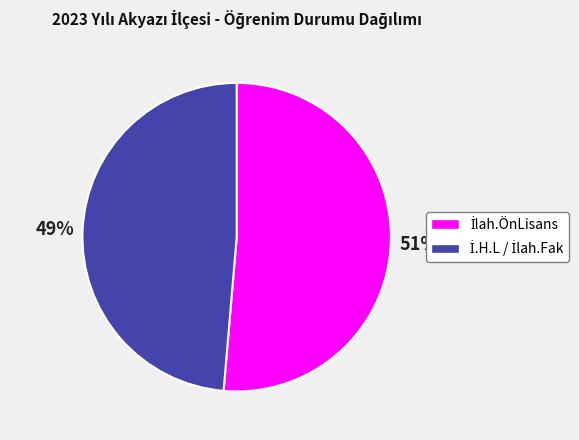

Is there a majority slice in this chart?

Yes